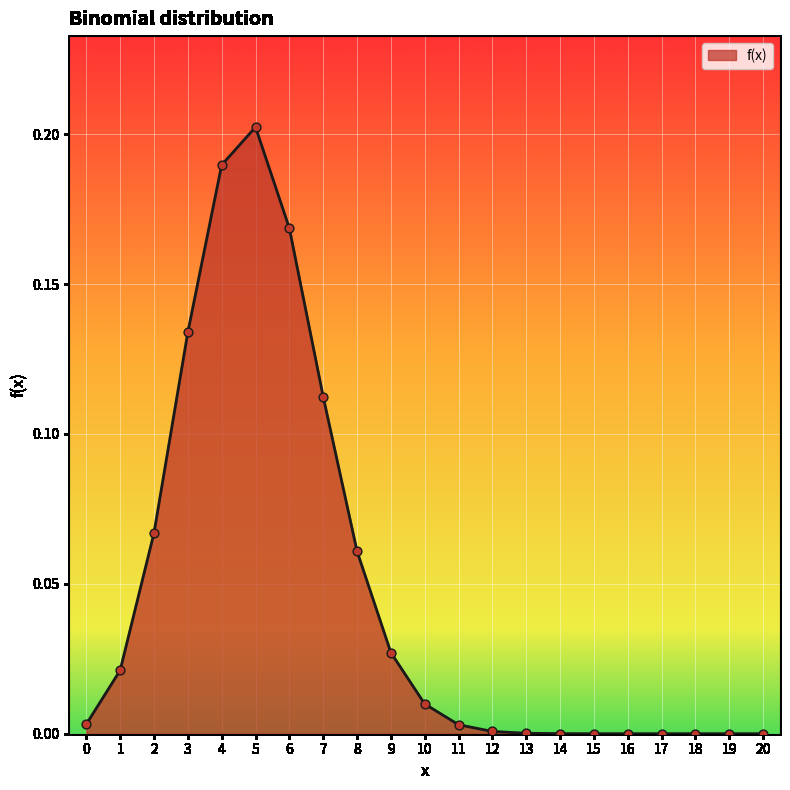

What is the change in value from 3 to 8?

-0.1